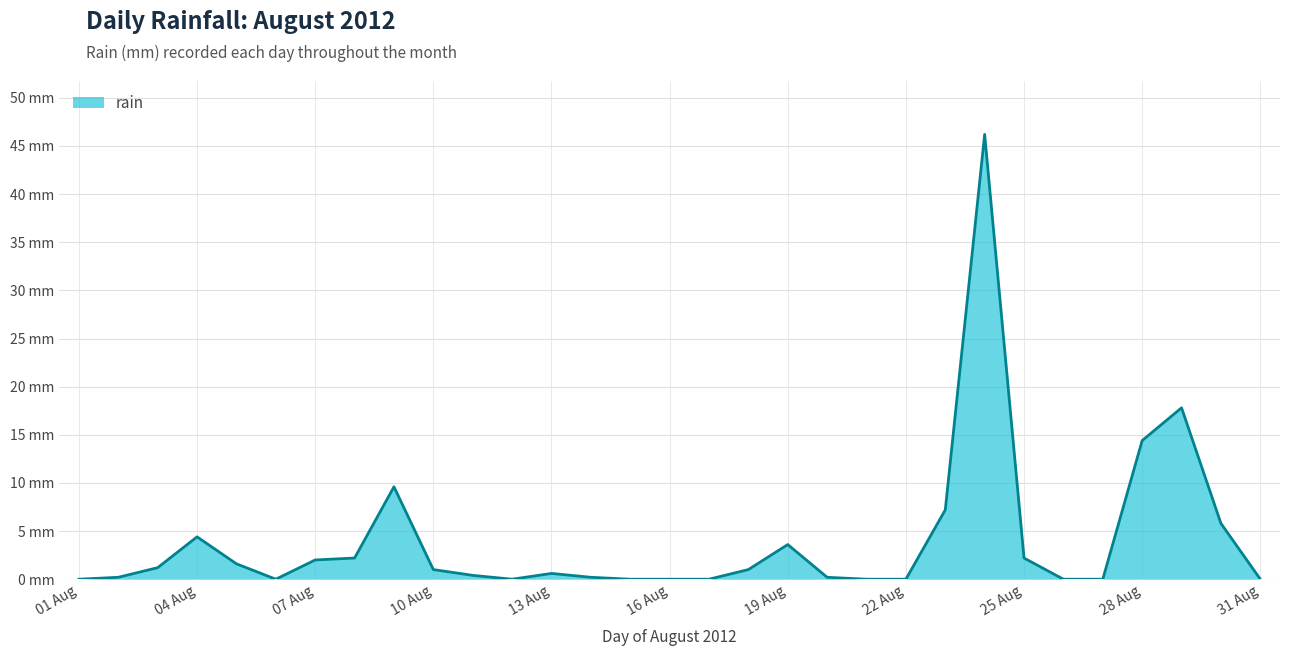

Does the chart have visible grid lines?

Yes